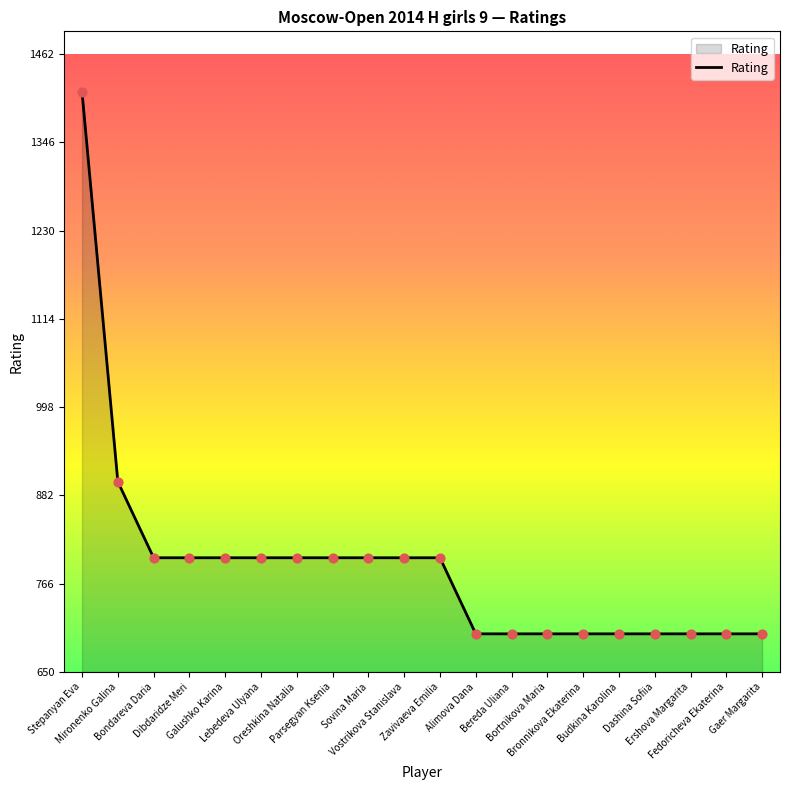

Between Fedoricheva Ekaterina and Oreshkina Natalia, which is larger?

Oreshkina Natalia